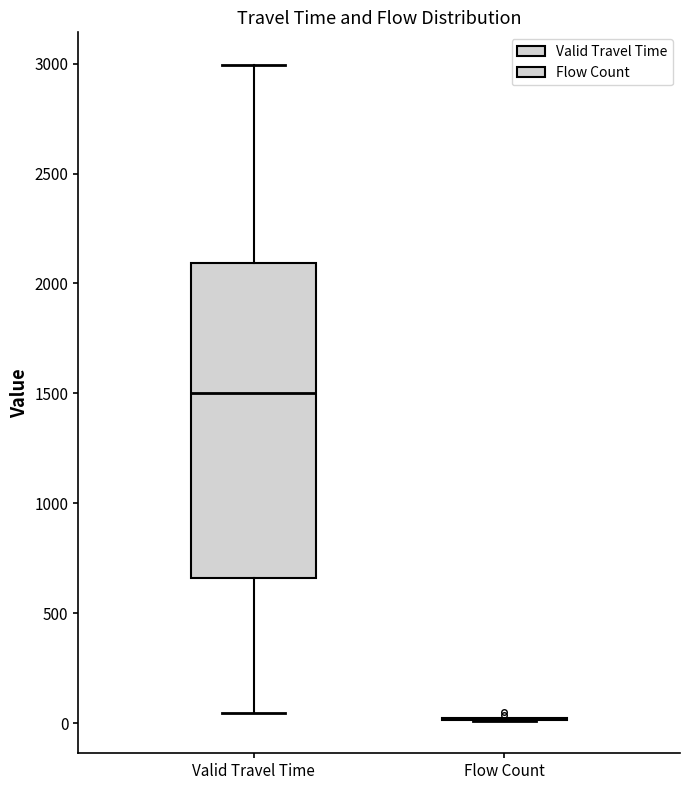

Reading left to right, transcribe this box plot: for each box, give where its median line is, the range the box spans, and where its two whiskers end, as read against the y-axis. The values are not printed on the chart, so give them approximately, as read against the axis.

Valid Travel Time: median 1500, box 650 to 2100, whiskers 50 to 3000
Flow Count: box collapsed to a line at 0, whiskers 0 to 0